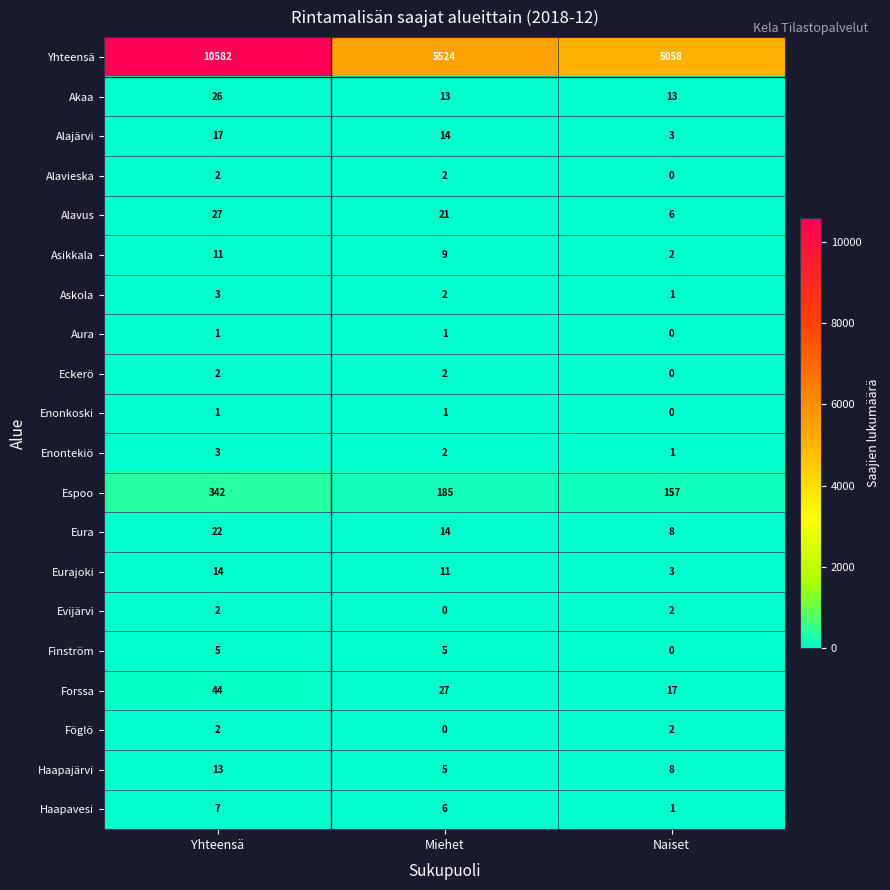

List the labels in order of Askola value, largest first.

Yhteensä, Miehet, Naiset